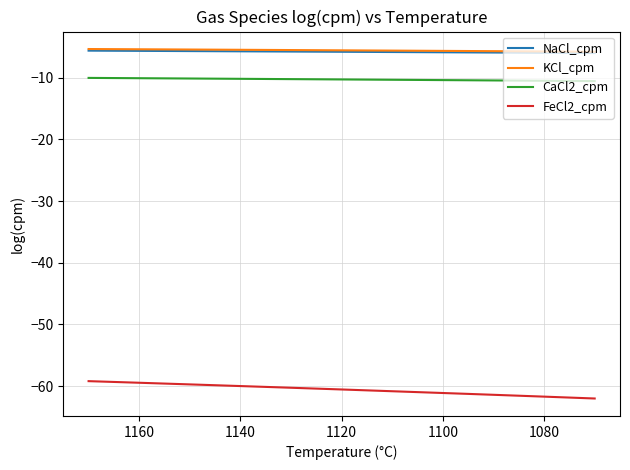

True or false: CaCl2_cpm has more than 0 interior local peaks.

False